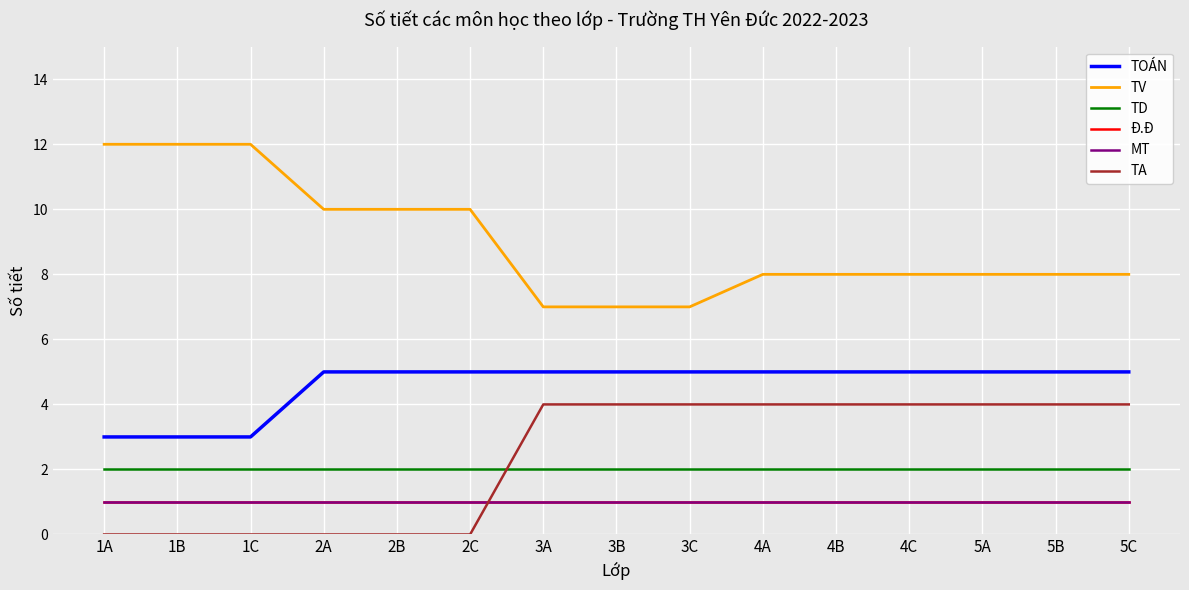

Does the chart have visible grid lines?

Yes